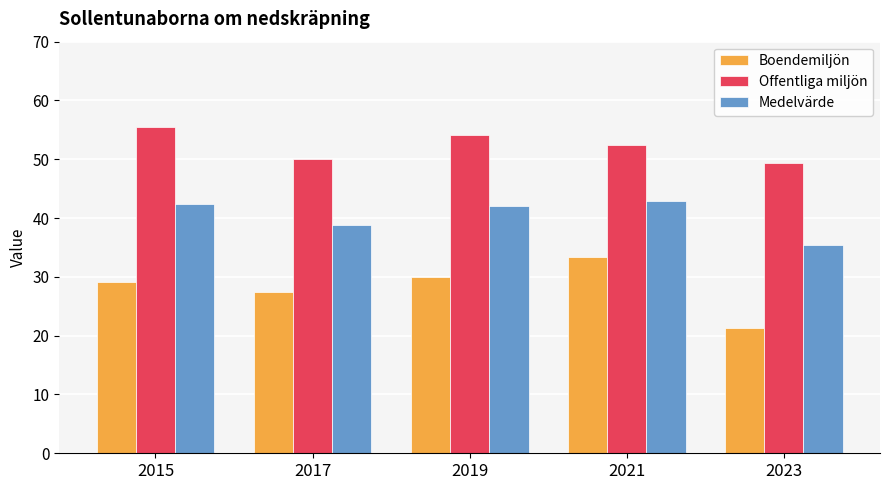

The value of Medelvärde at 2021 is 42.9. True or false?

True